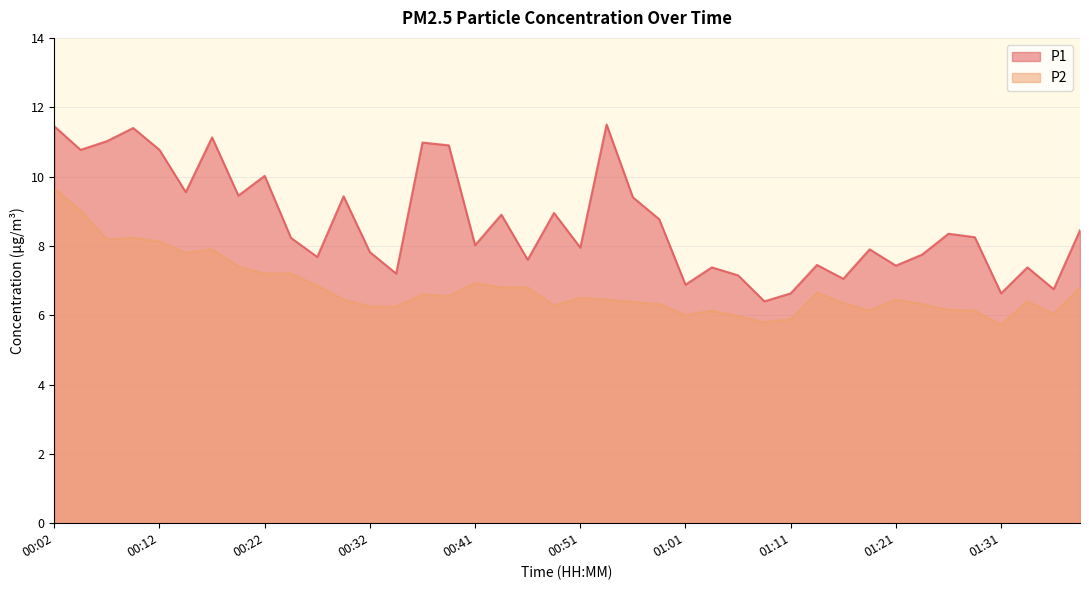

What is the total value across all series at 00:46?

14.4